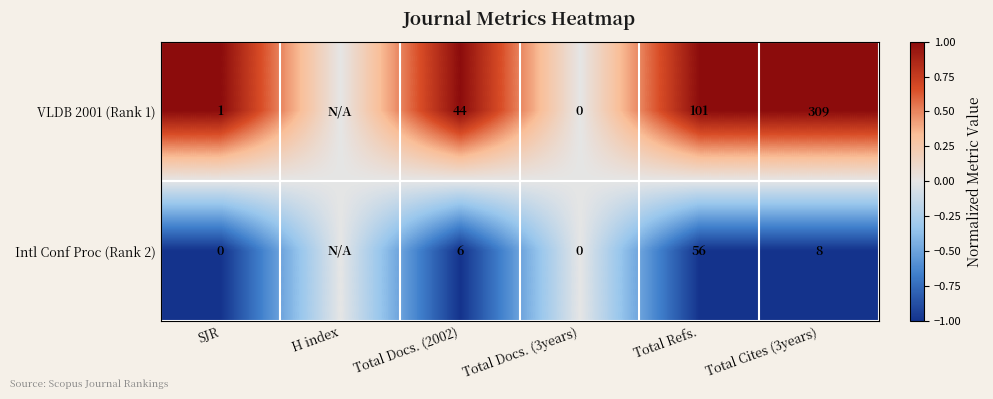

How many categories are shown in the chart?

6